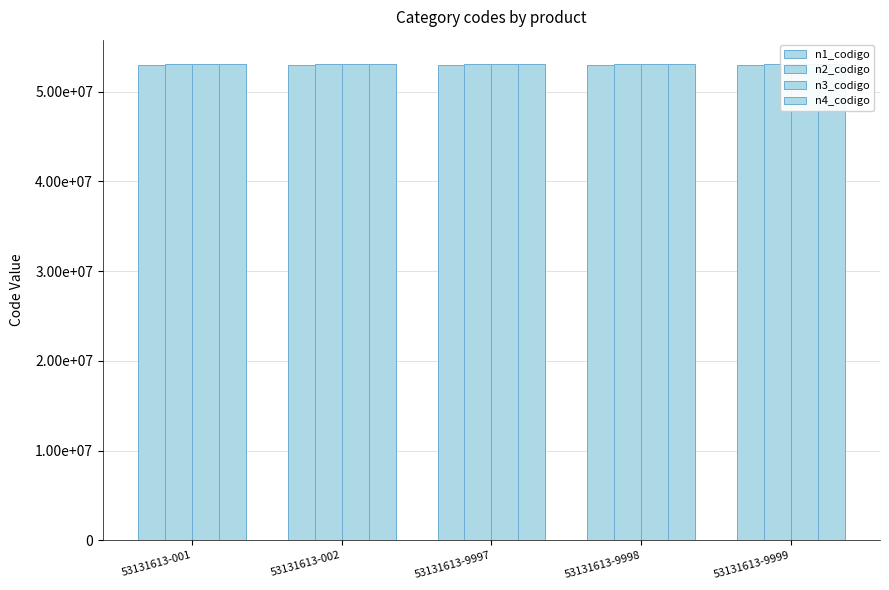

Where is n3_codigo nearest to the value 53131600?

53131613-001